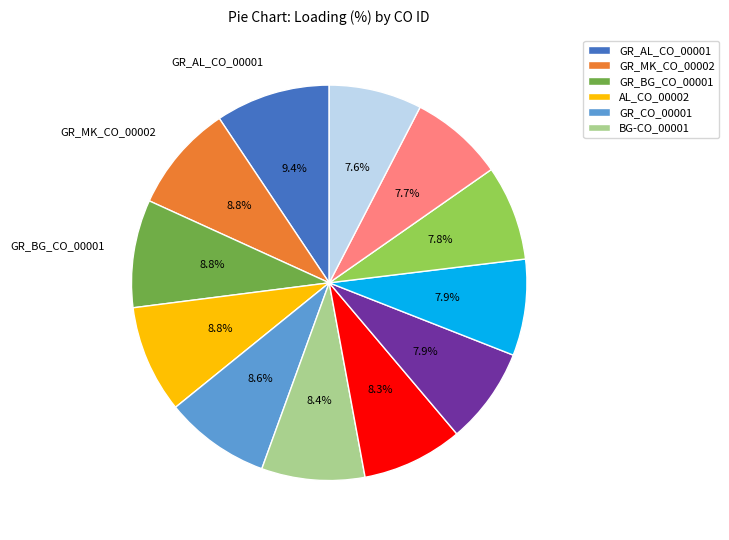

Is there a majority slice in this chart?

No